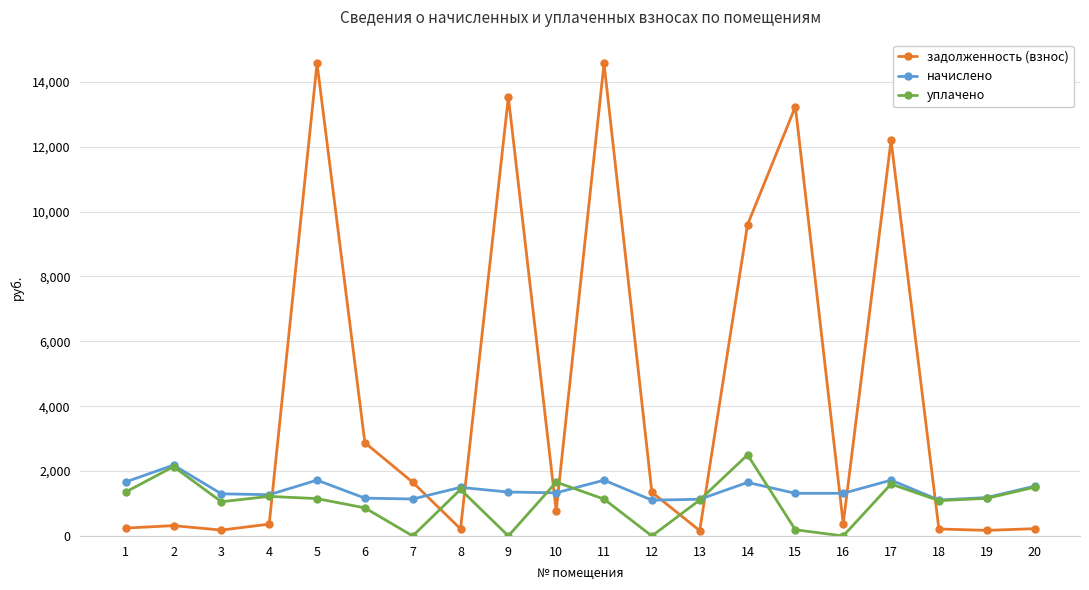

How many times do начислено and задолженность (взнос) cross each other?

10